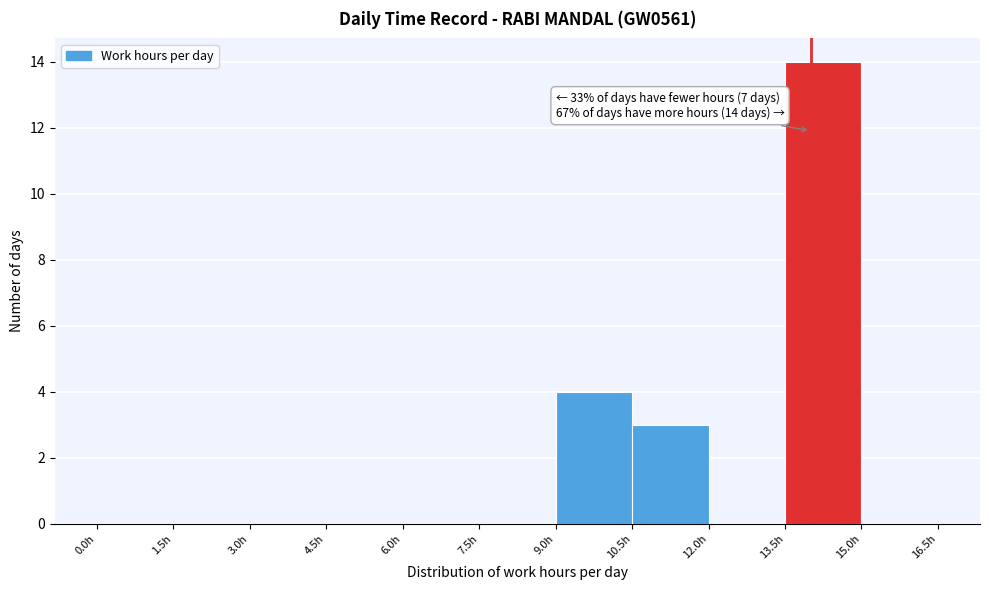

Which range on the x-axis has the tallest bar?

13.5 to 15.0